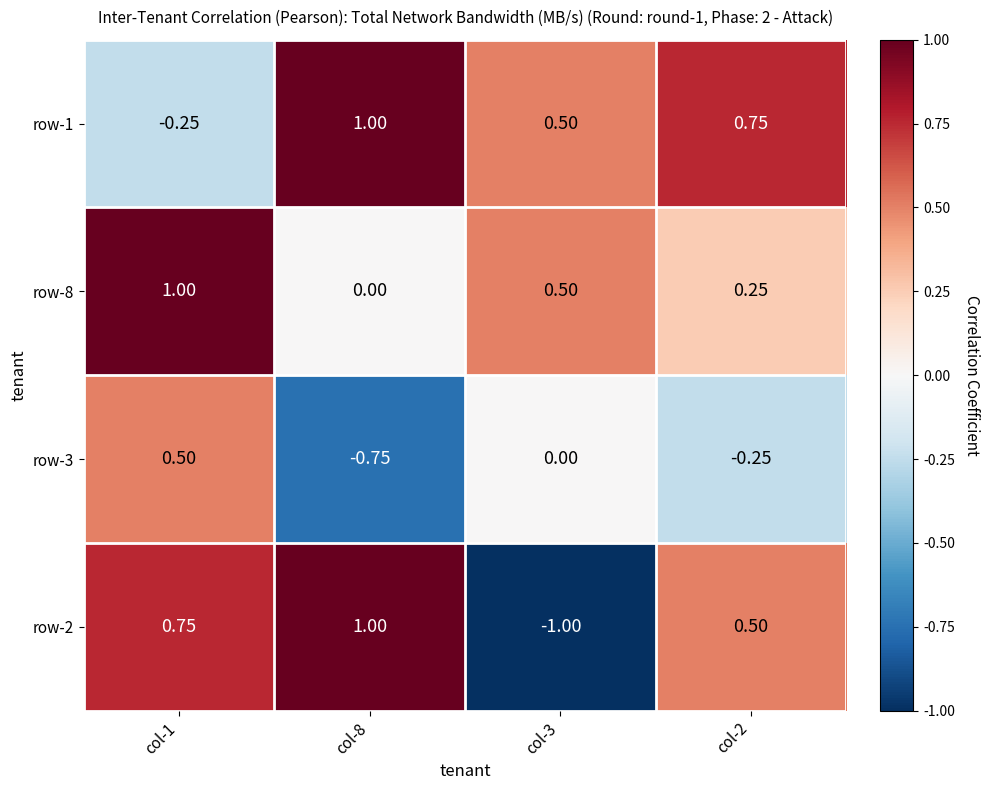

What is the spread (max minus min) of values at col-2?

1.0